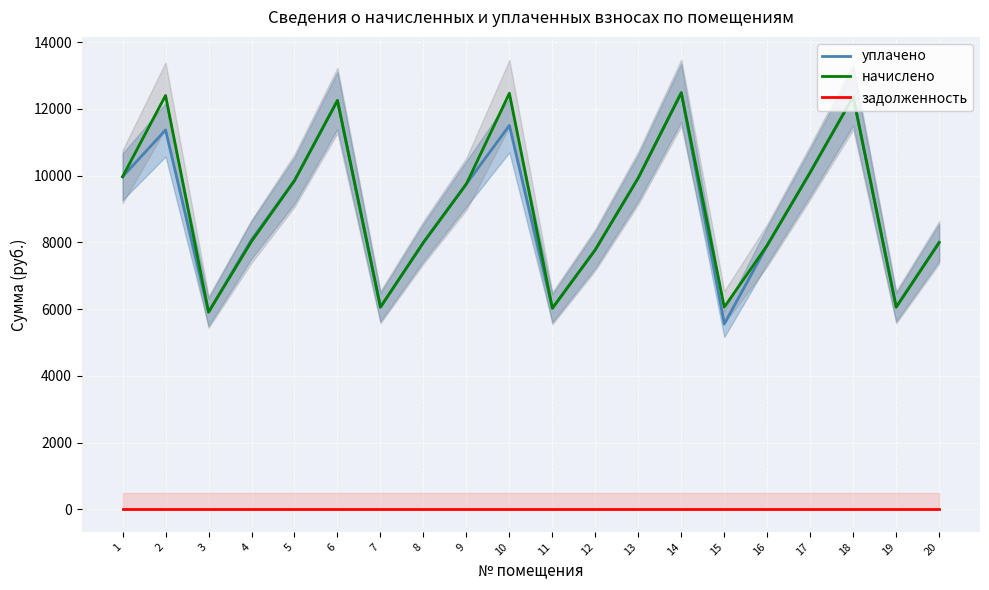

What is the maximum value for уплачено?

12486.2